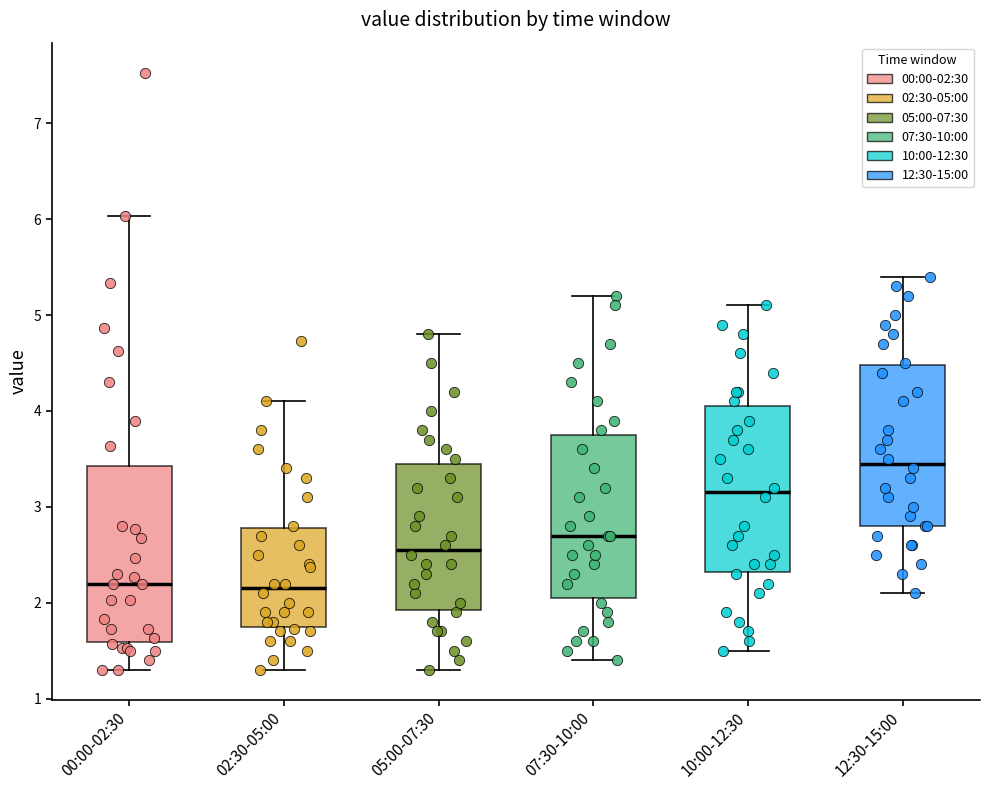

Where does the median line of the box for 02:30-05:00 sit on the y-axis? The values are not printed on the chart, so give them approximately, as read against the axis.

2.2